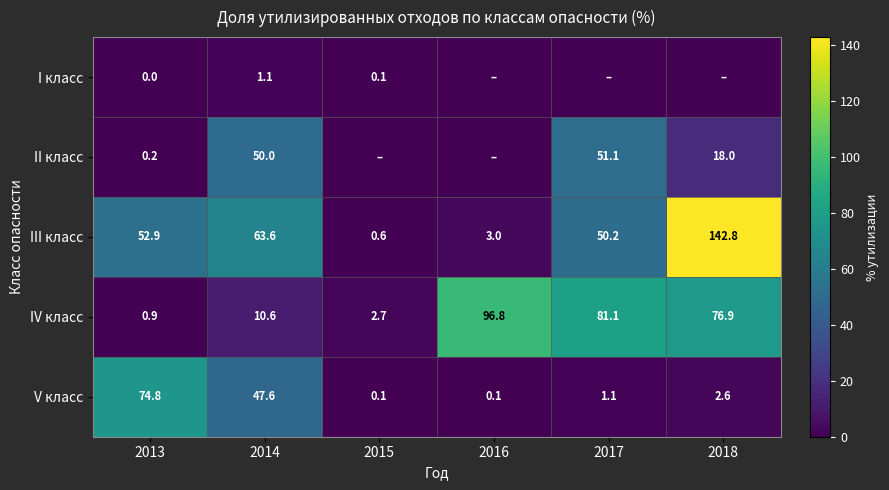

How many categories are shown in the chart?

6